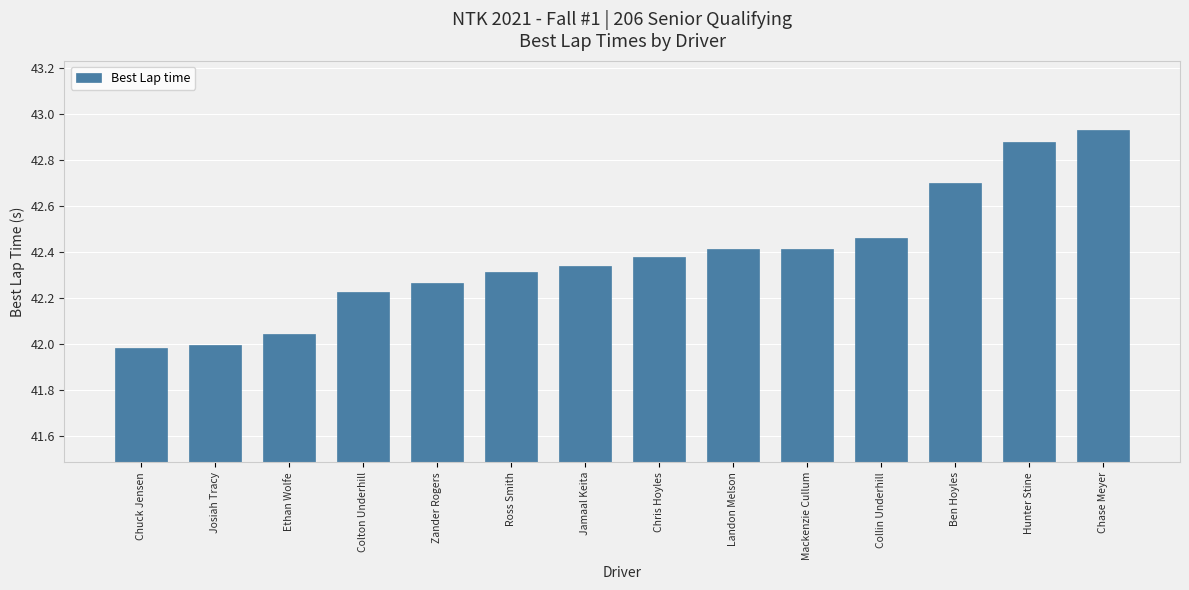

Which label corresponds to the largest value in the chart?

Chase Meyer